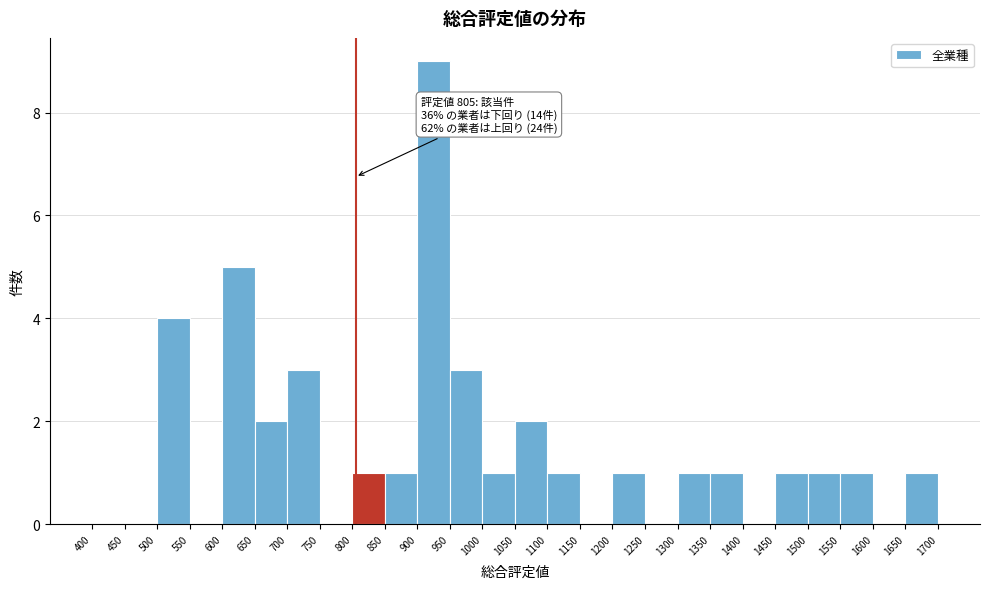

Which range on the x-axis has the tallest bar?

900 to 950